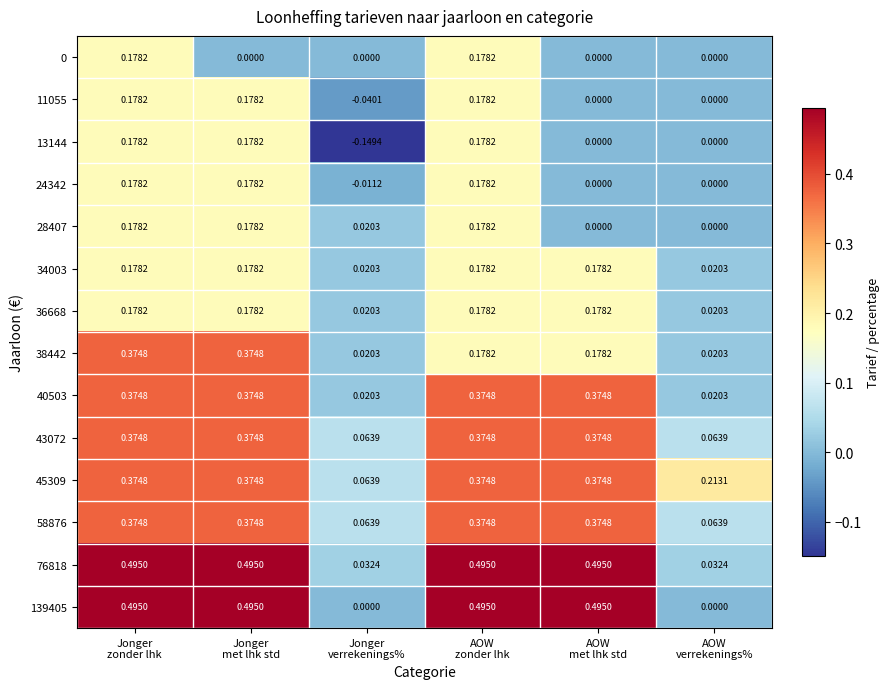

At which category is the sum across all series the highest?

Jonger
zonder lhk